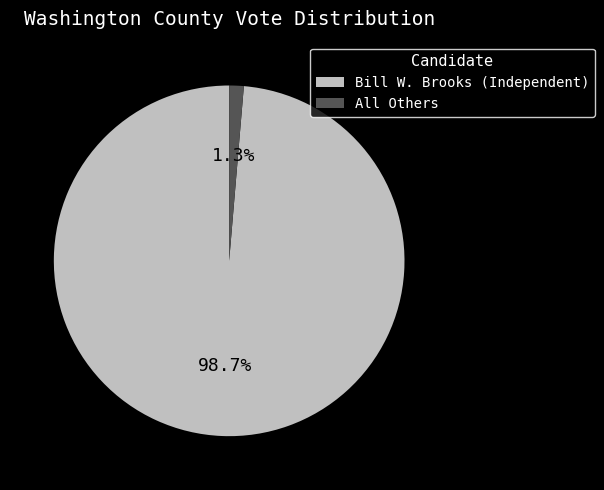

Is it true that All Others is 1% of the pie?

True